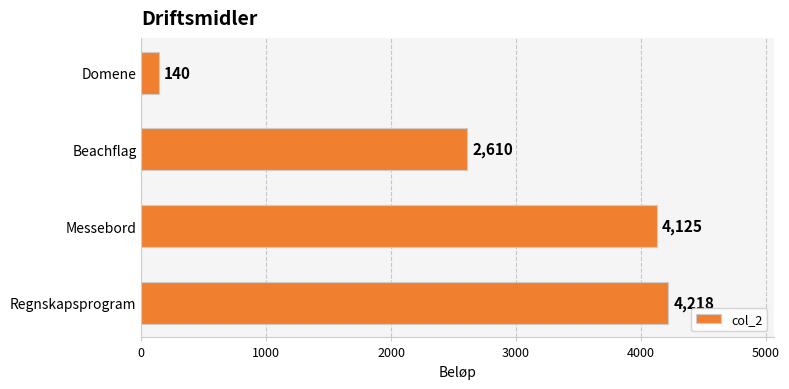

List the labels in order of value, largest first.

Regnskapsprogram, Messebord, Beachflag, Domene